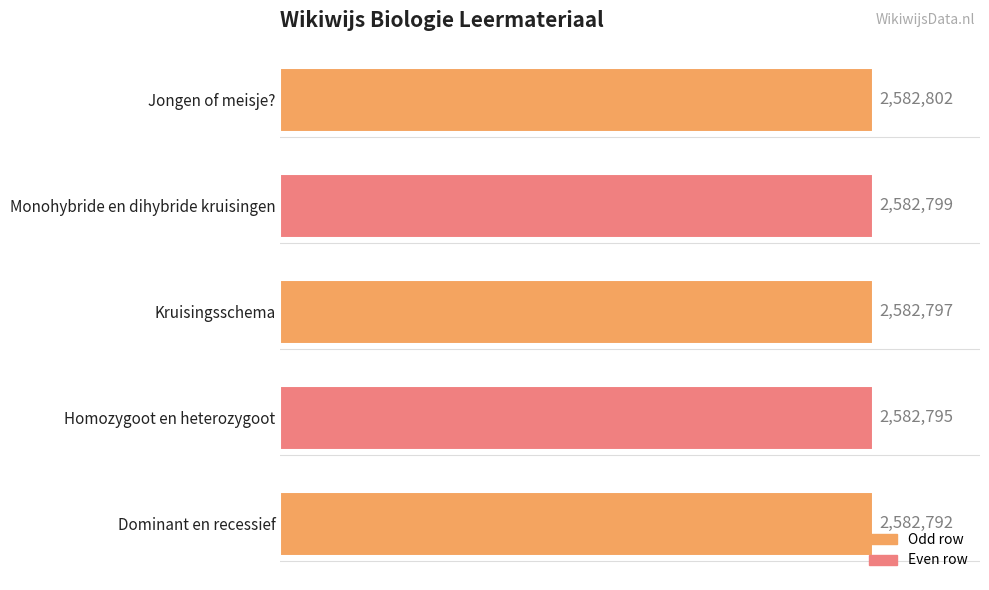

Does the chart contain any negative values?

No